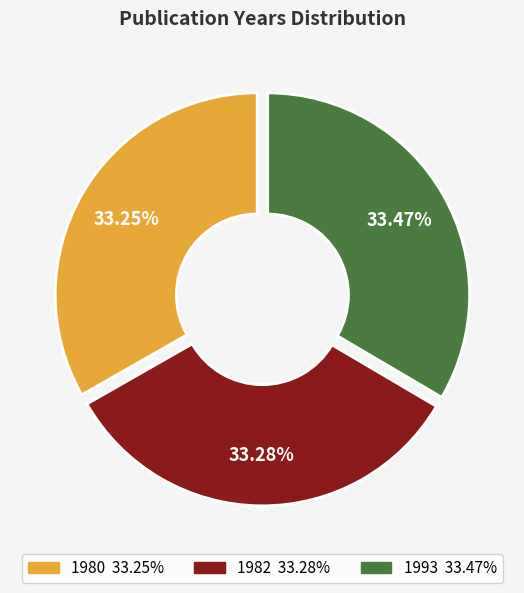

Does any single category account for the majority?

No